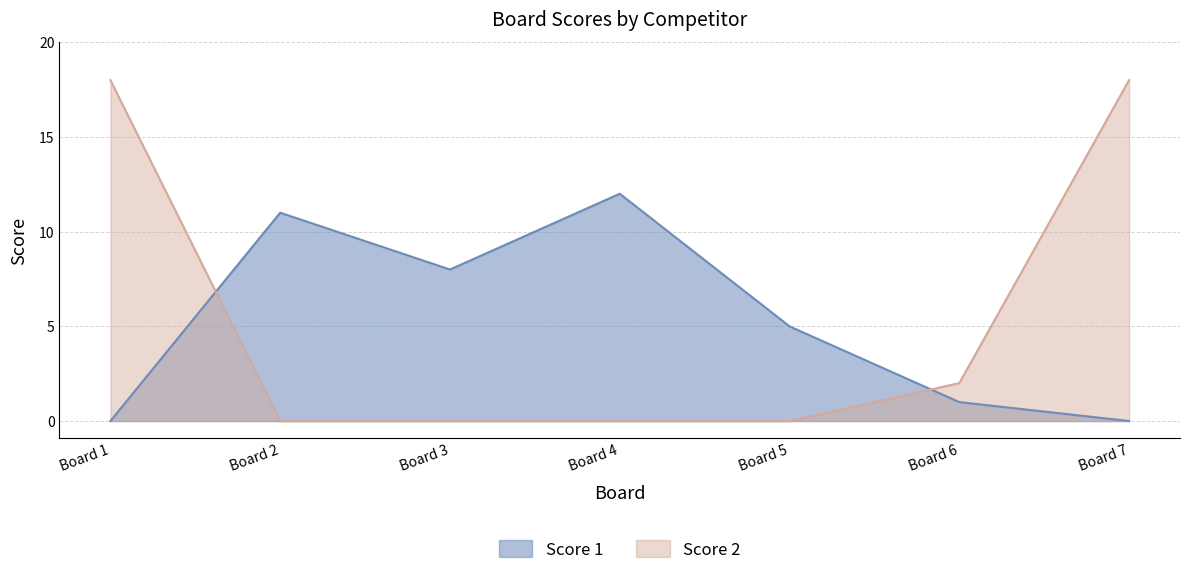

The Score 2 series shows 6 at Board 1. True or false?

False